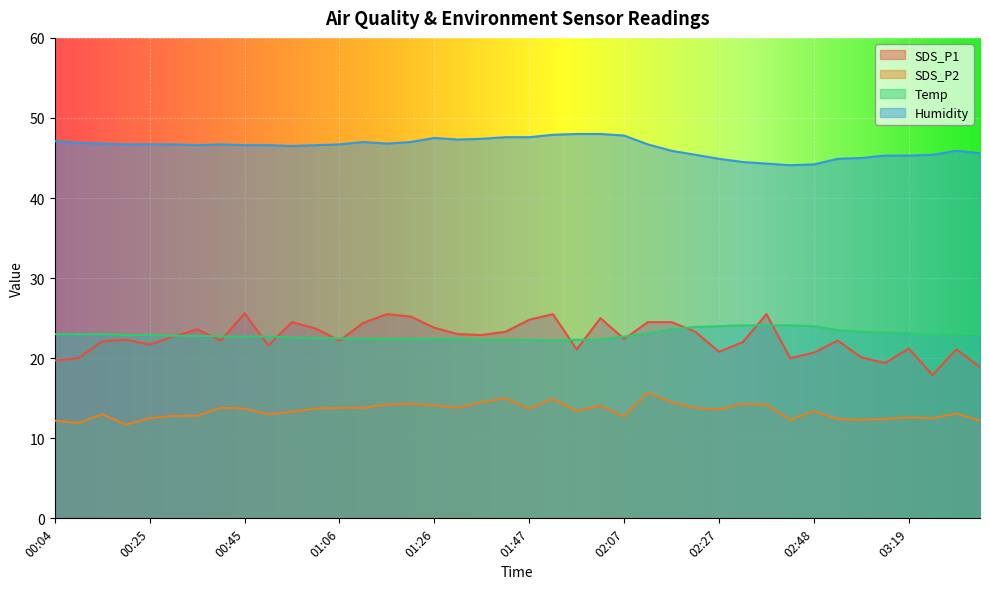

At how many categories does at least one series exceed 26?

40